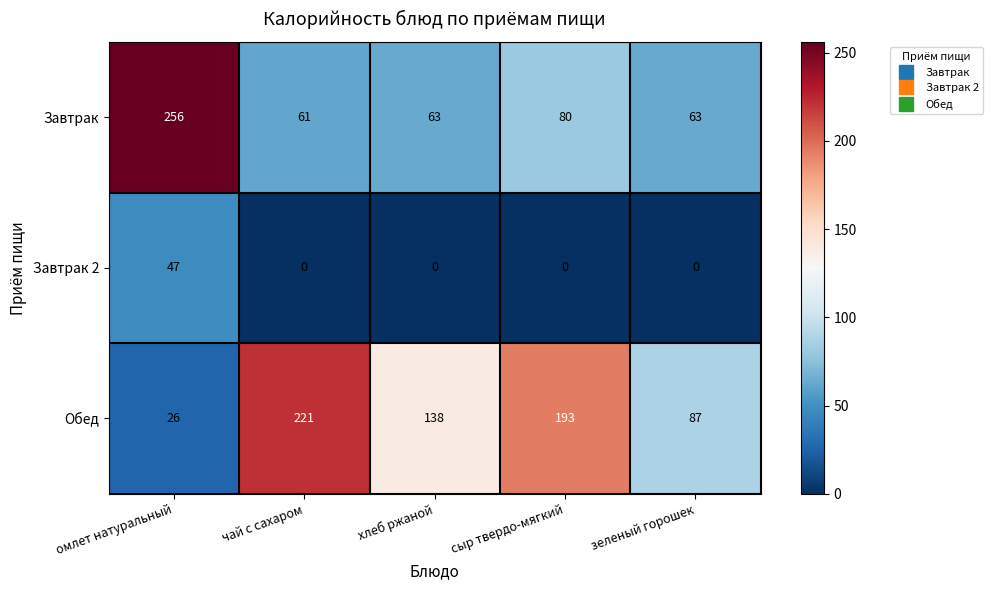

Which series has the largest total across all categories?

Обед